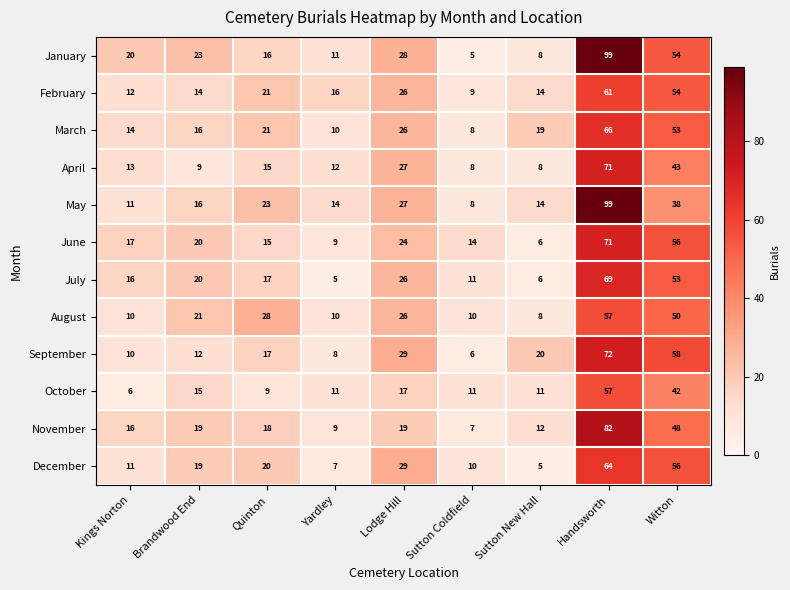

What is the maximum value shown in the chart?

99